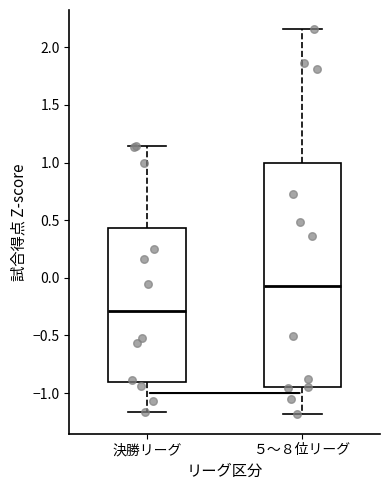

Reading left to right, transcribe this box plot: for each box, give where its median line is, the range the box spans, and where its two whiskers end, as read against the y-axis. The values are not printed on the chart, so give them approximately, as read against the axis.

決勝リーグ: median -0.30, box -0.90 to 0.45, whiskers -1.15 to 1.15
５～８位リーグ: median -0.05, box -0.95 to 1.00, whiskers -1.20 to 2.15